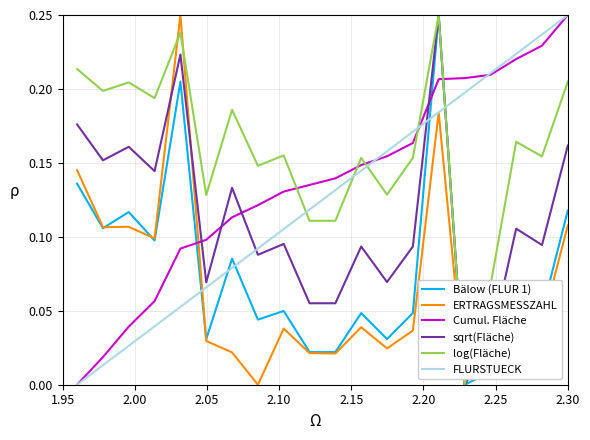

Does the chart have visible grid lines?

Yes